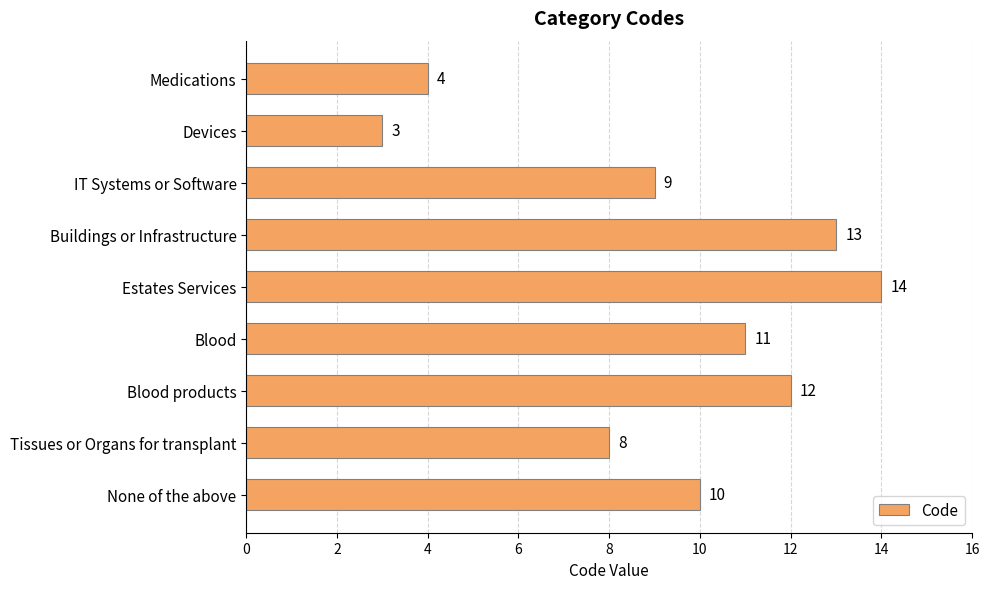

How many distinct data groups are displayed?

1